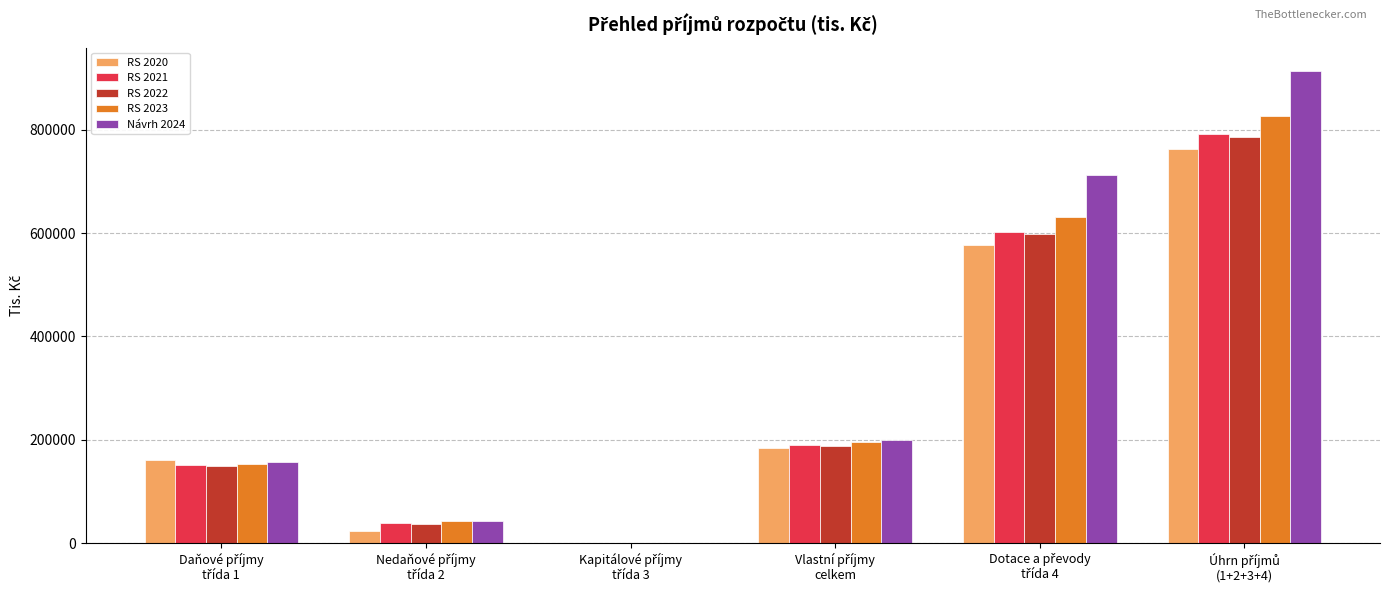

What is the maximum value shown in the chart?

912994.5